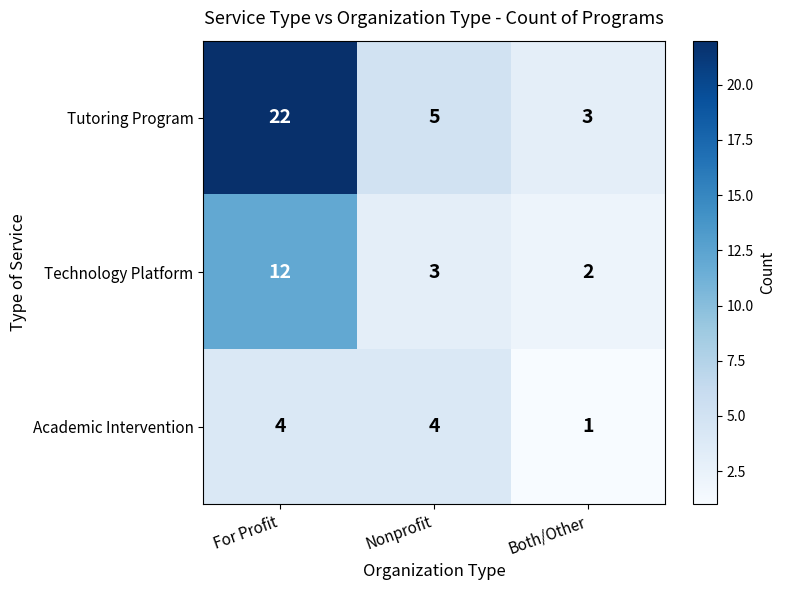

Reading left to right, what are all the values shown in this chart?

Tutoring Program: 22	5	3
Technology Platform: 12	3	2
Academic Intervention: 4	4	1